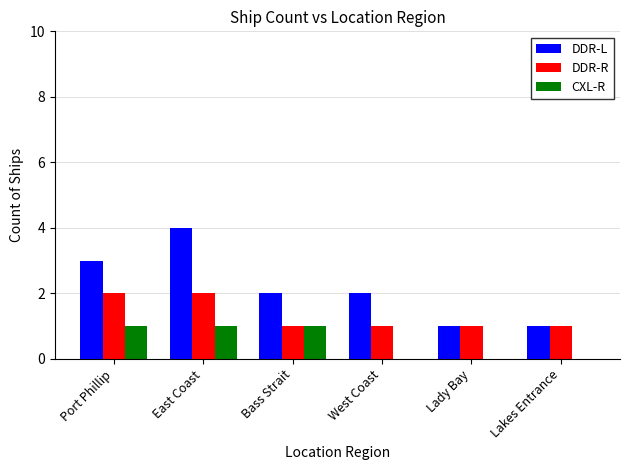

What is the maximum value shown in the chart?

4